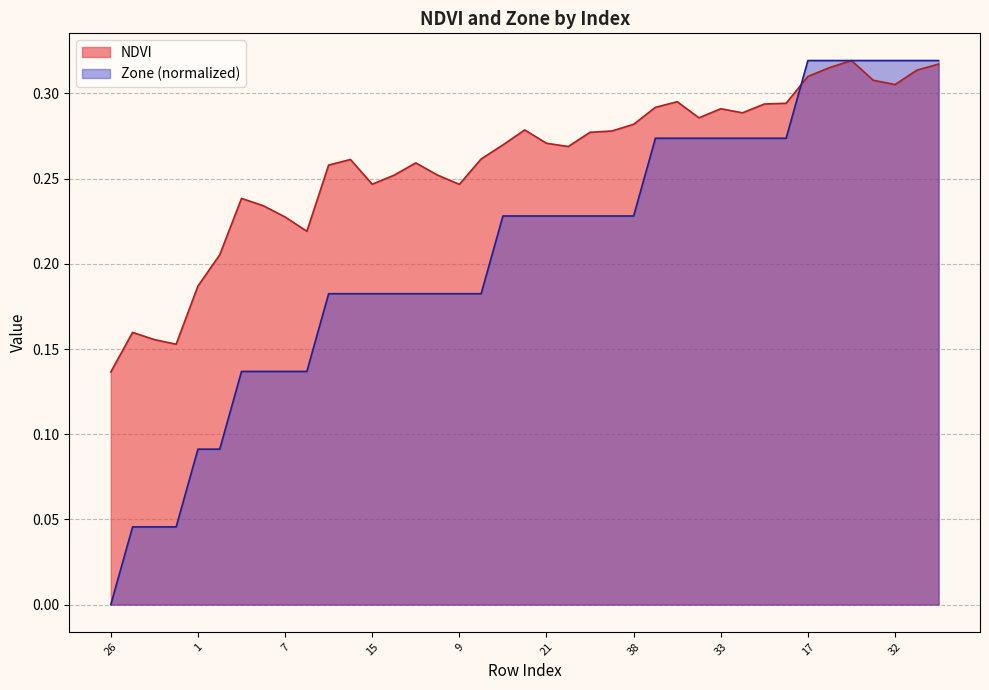

What position from the right is 16?

13